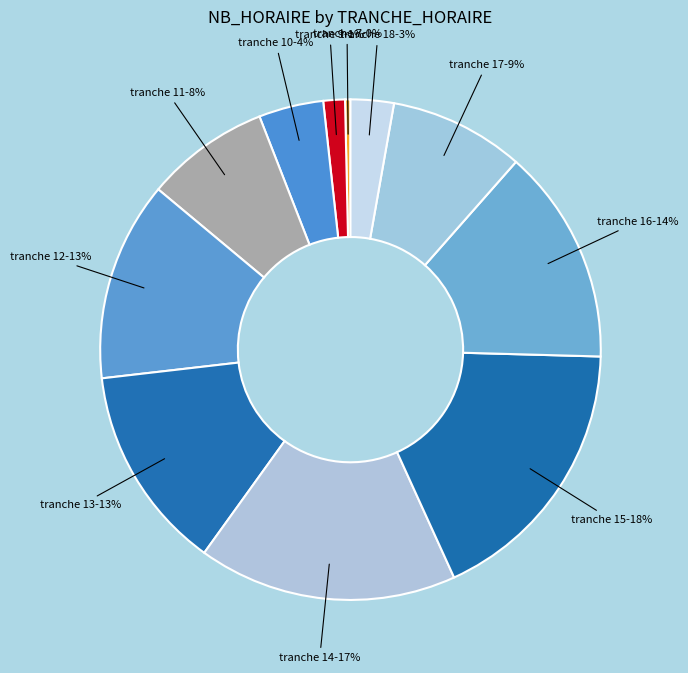

Do tranche 15 and tranche 9 together represent more than half of the pie?

No